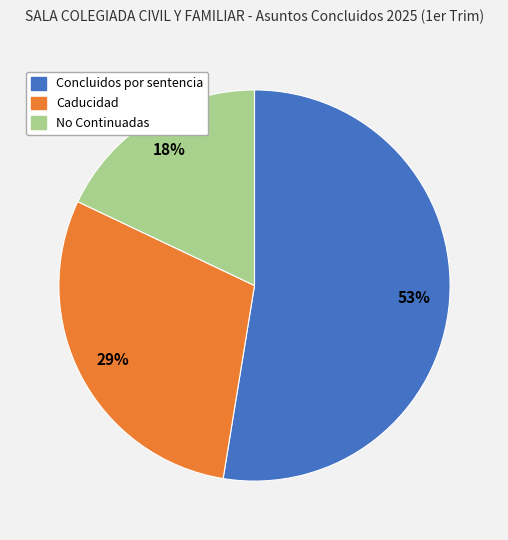

Rank the categories by value from lowest to highest.

No Continuadas, Caducidad, Concluidos por sentencia